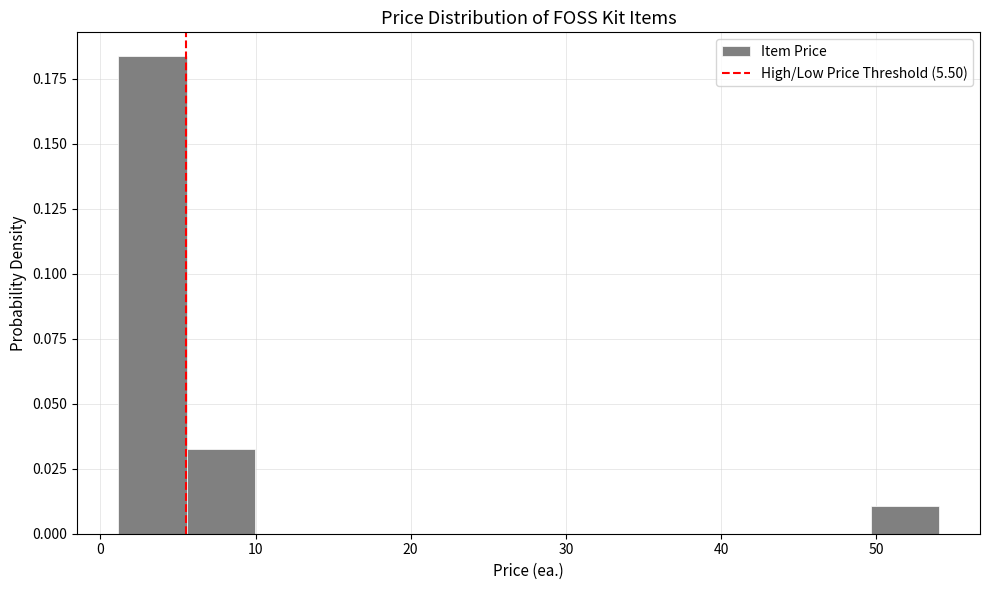

What is the height of the bar covering 6 to 10 on the x-axis? Neither the bar edges nor the heights are printed on the chart, so give them approximately, as read against the axes.

0.030